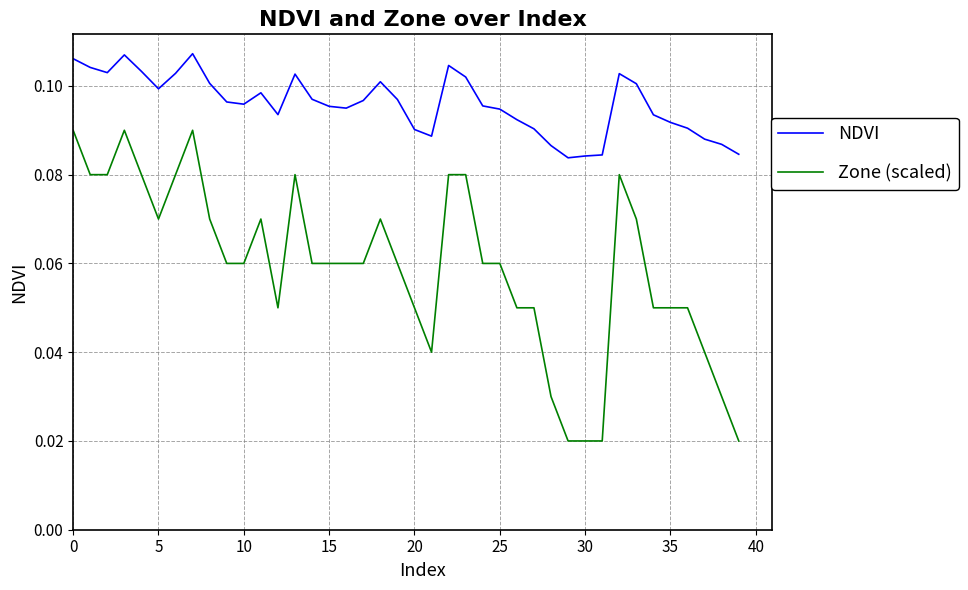

How many lines are shown in the chart?

2